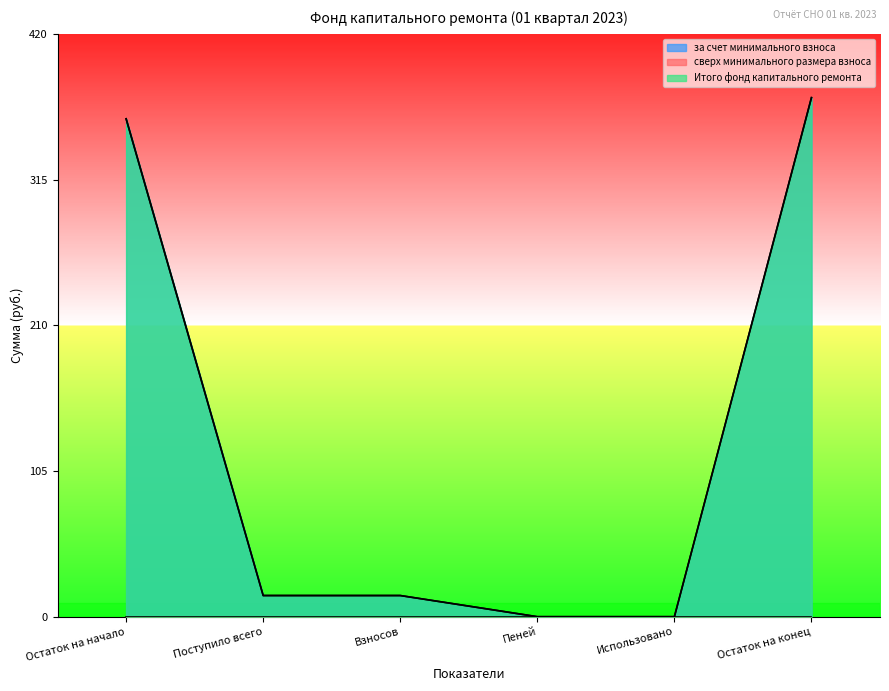

What is the average value of the за счет минимального взноса series?

127.2